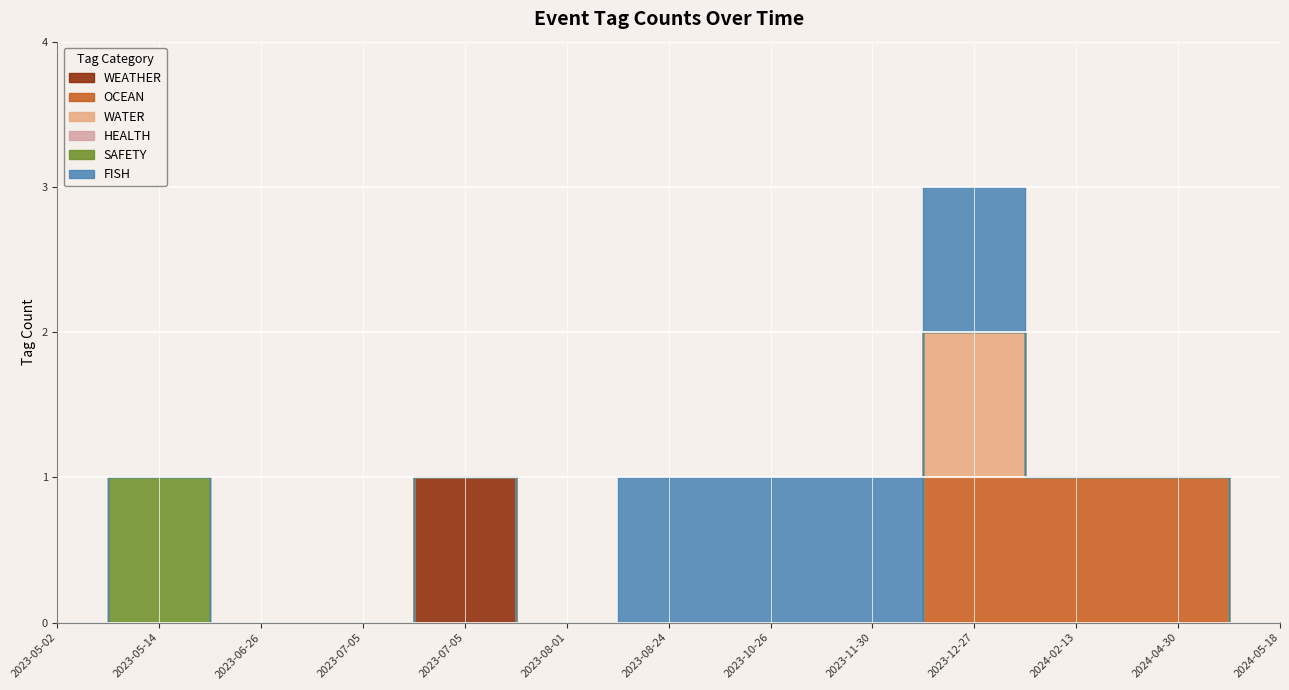

True or false: WATER and SAFETY intersect in this chart.

False